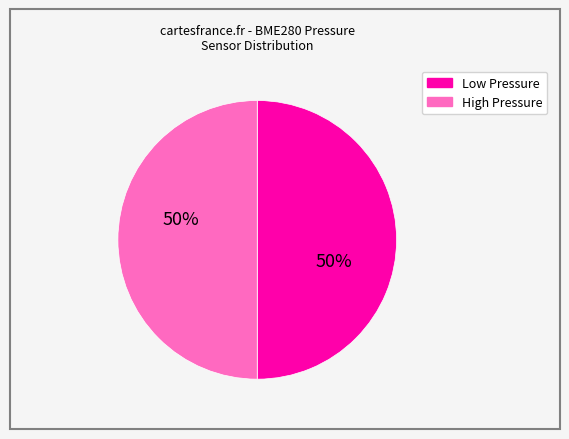

To the nearest percent, what is the average slice percentage?

50%